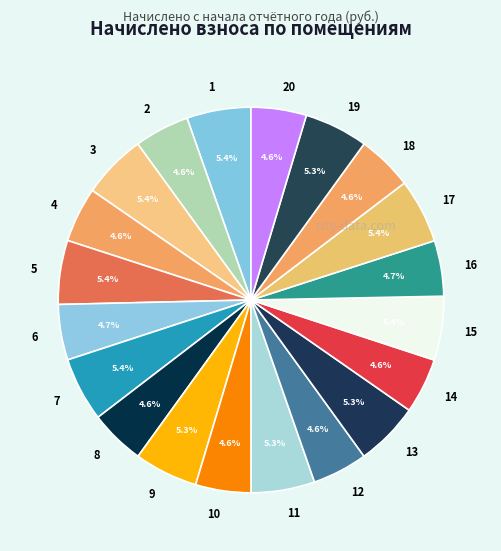

How many slices are in this pie chart?

20